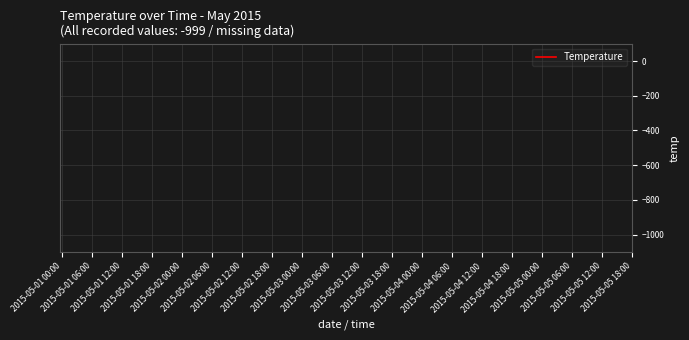

What is the label of the 5th point from the right?

2015-05-04 18:00